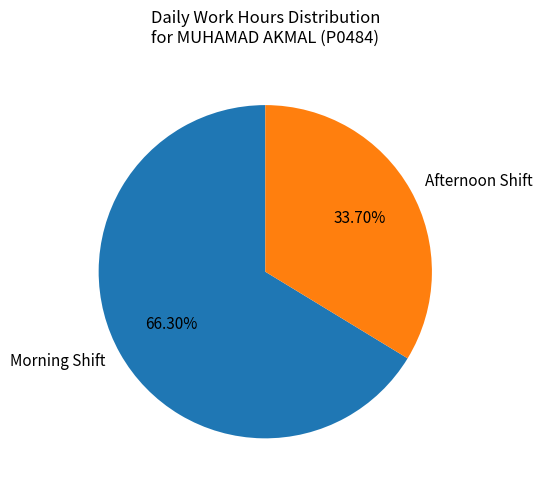

Is the sum of Morning Shift and Afternoon Shift greater than half?

Yes